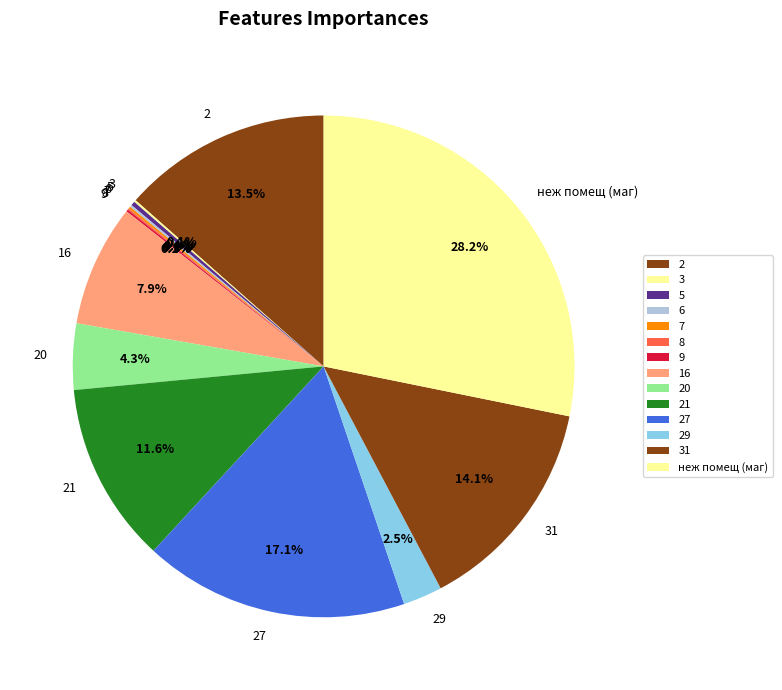

Which category has the biggest portion of the pie?

неж помещ (маг)